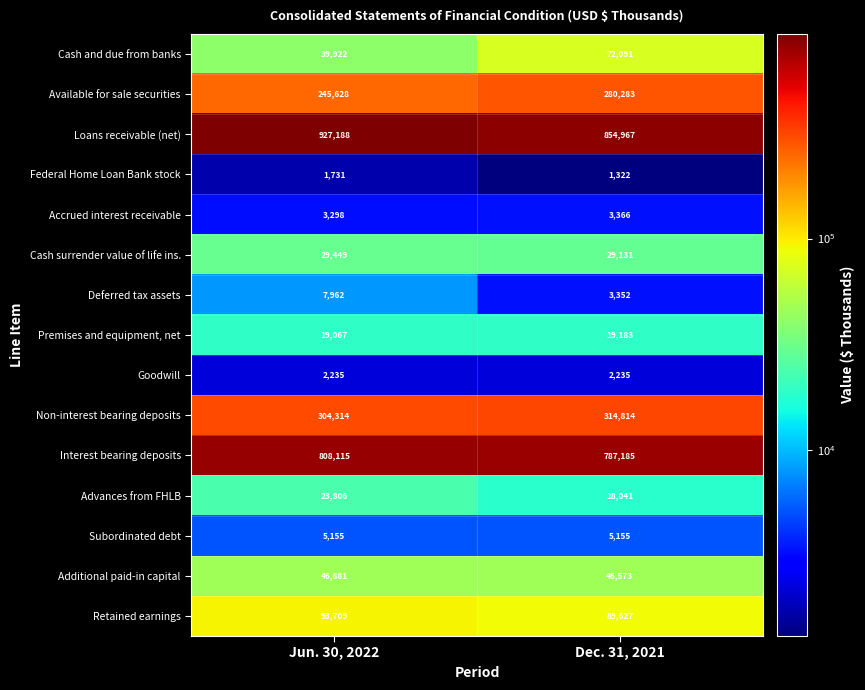

At which category is the sum across all series the highest?

Jun. 30, 2022